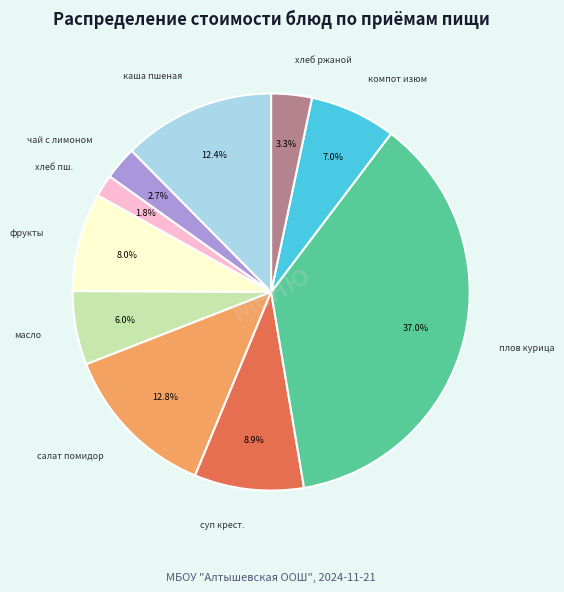

Is there a majority slice in this chart?

No